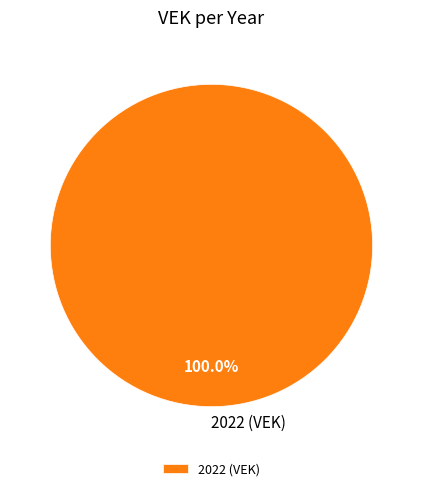

Count the number of slices in the pie.

1